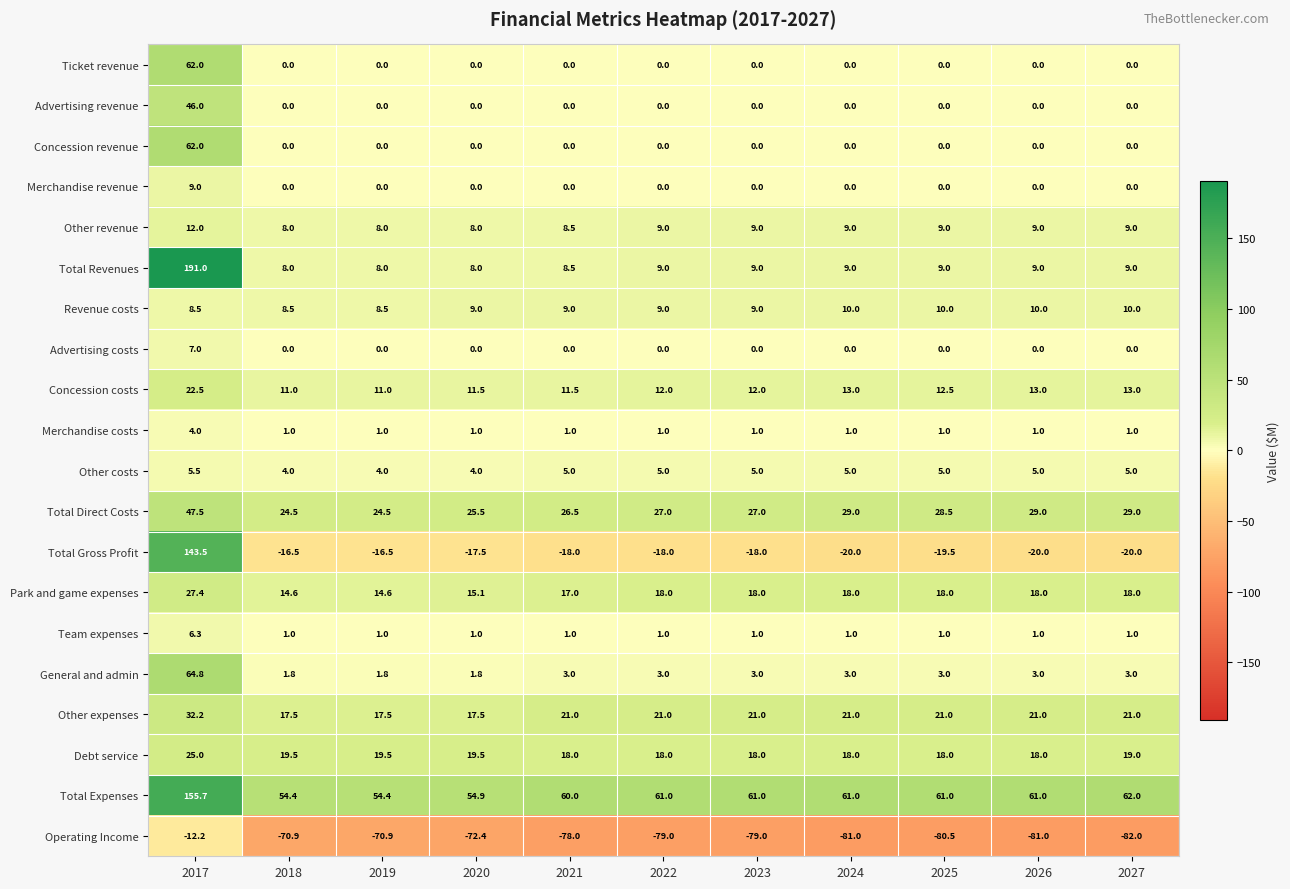

Which series has the largest range (max minus min)?

Total Revenues